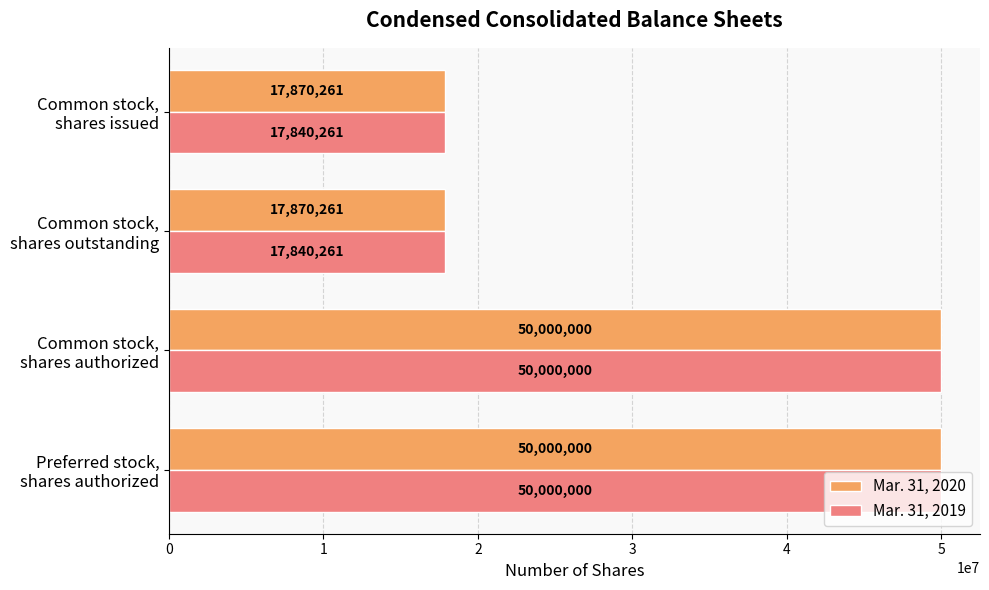

What is the maximum value shown in the chart?

50000000